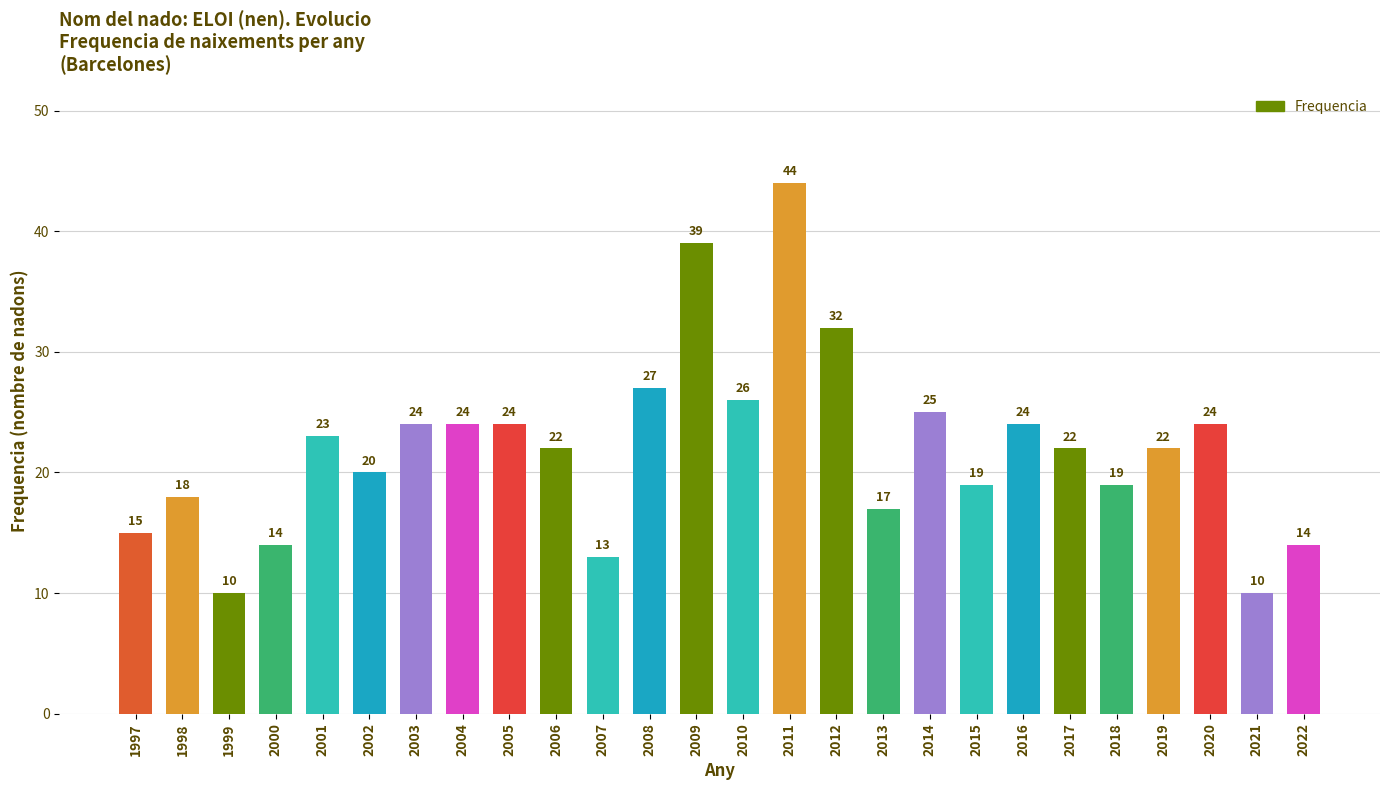

Reading left to right, list all the values displayed in this chart.

1997=15	1998=18	1999=10	2000=14	2001=23	2002=20	2003=24	2004=24	2005=24	2006=22	2007=13	2008=27	2009=39	2010=26	2011=44	2012=32	2013=17	2014=25	2015=19	2016=24	2017=22	2018=19	2019=22	2020=24	2021=10	2022=14